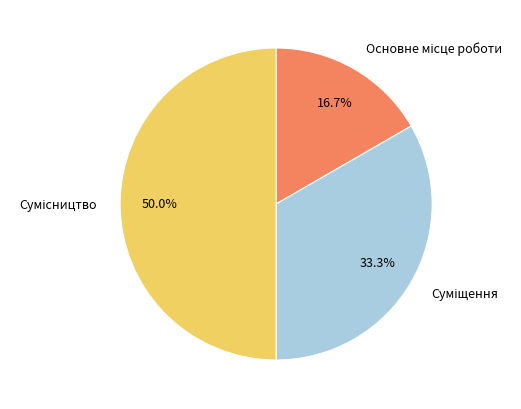

To the nearest percent, what is the difference between the largest and smallest slice percentages?

33%